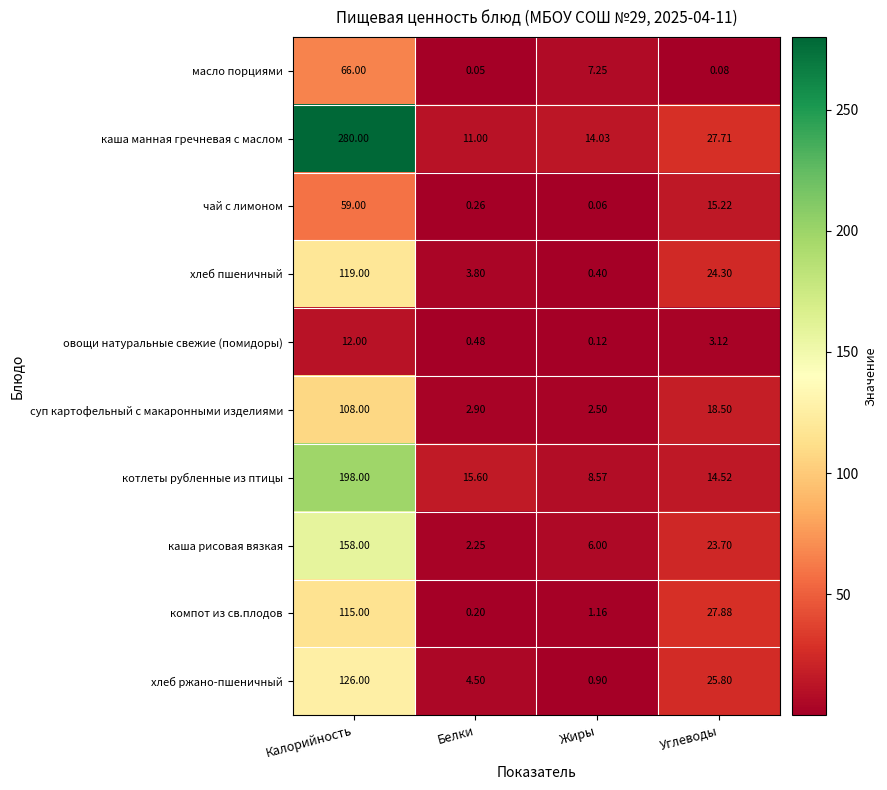

At which category is the sum across all series the highest?

Калорийность